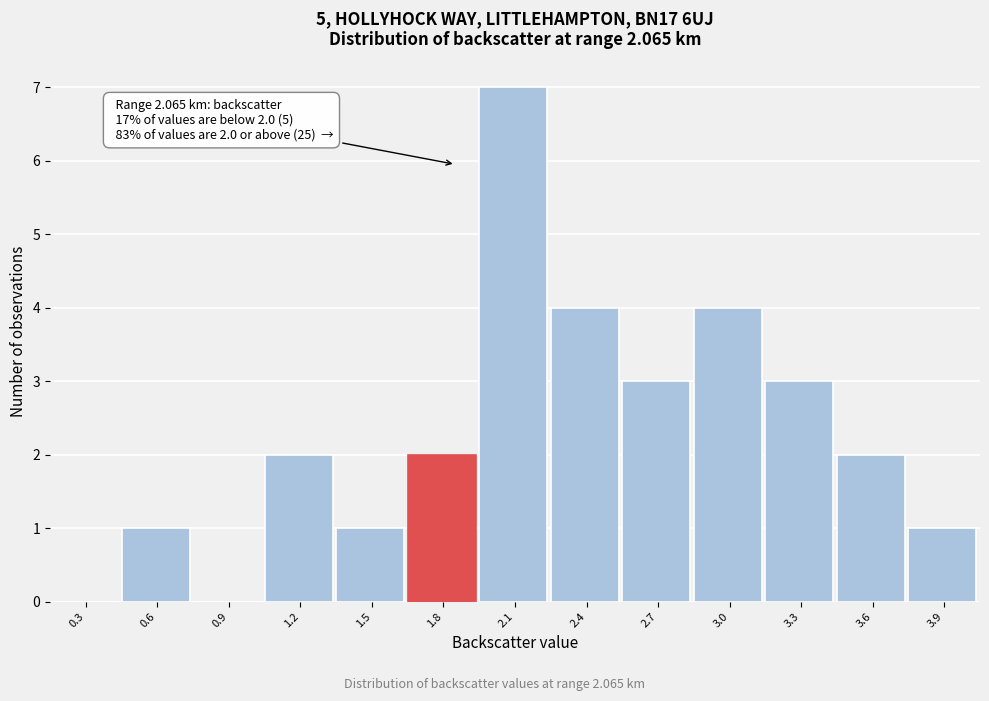

Reading right to left, what are all the values shown in this chart?

3.9=1	3.6=2	3.3=3	3.0=4	2.7=3	2.4=4	2.1=7	1.8=2	1.5=1	1.2=2	0.9=0	0.6=1	0.3=0